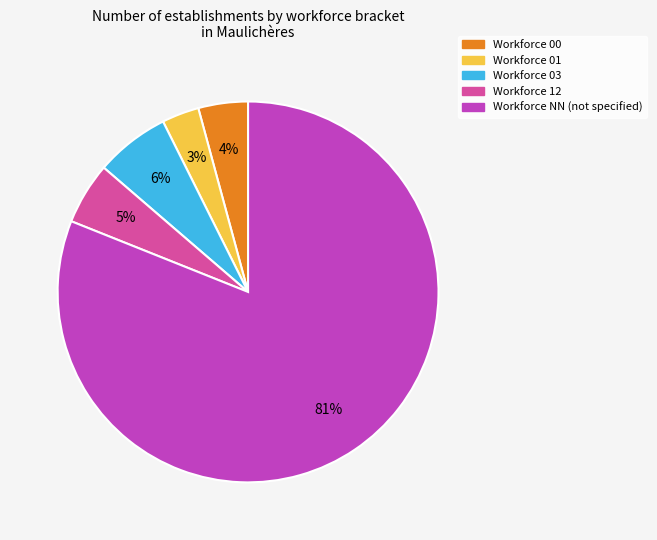

To the nearest percent, what is the average slice percentage?

20%